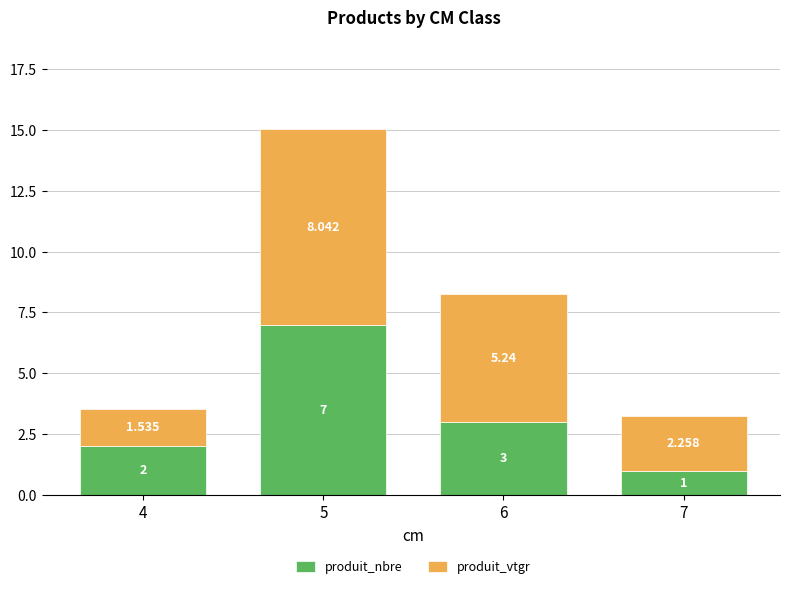

Does the chart contain stacked bars?

Yes